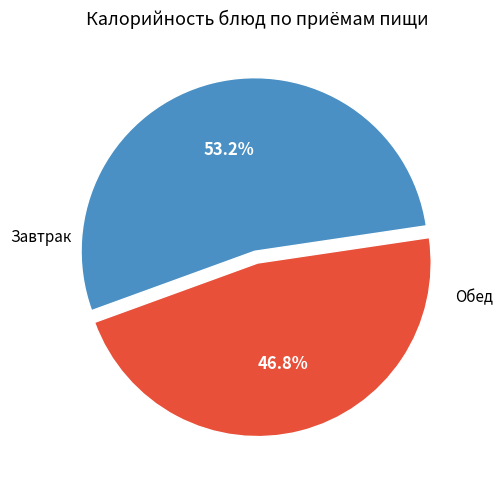

Is there any slice that represents more than half of the pie?

Yes